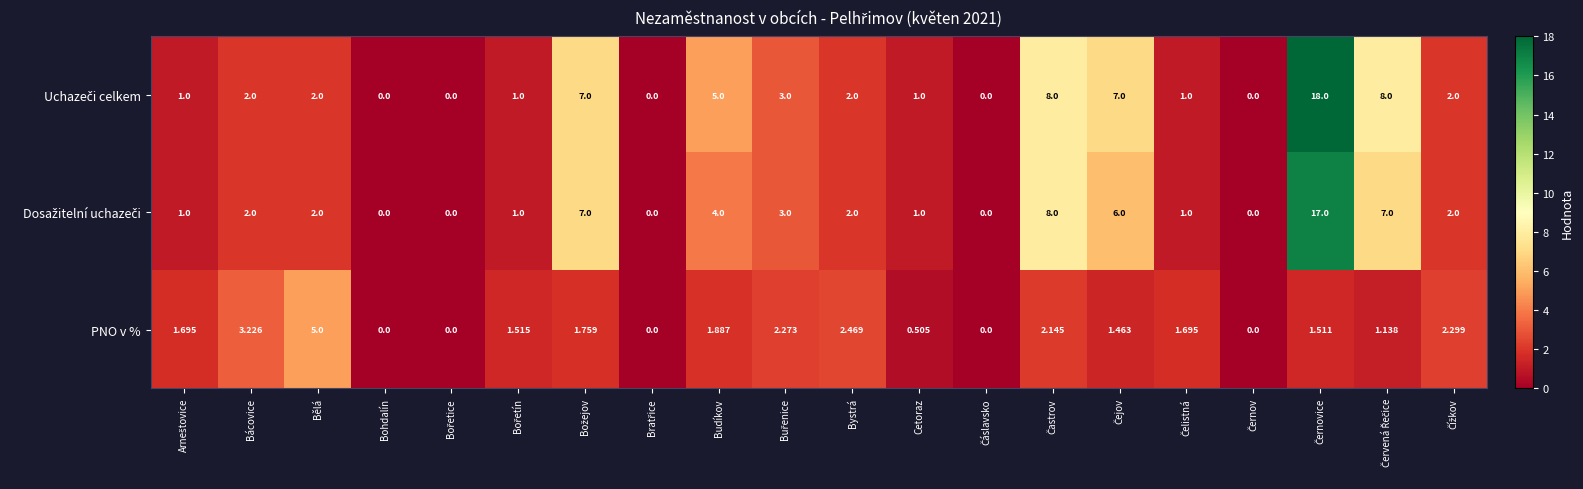

Where is PNO v % nearest to the value 2?

Budíkov